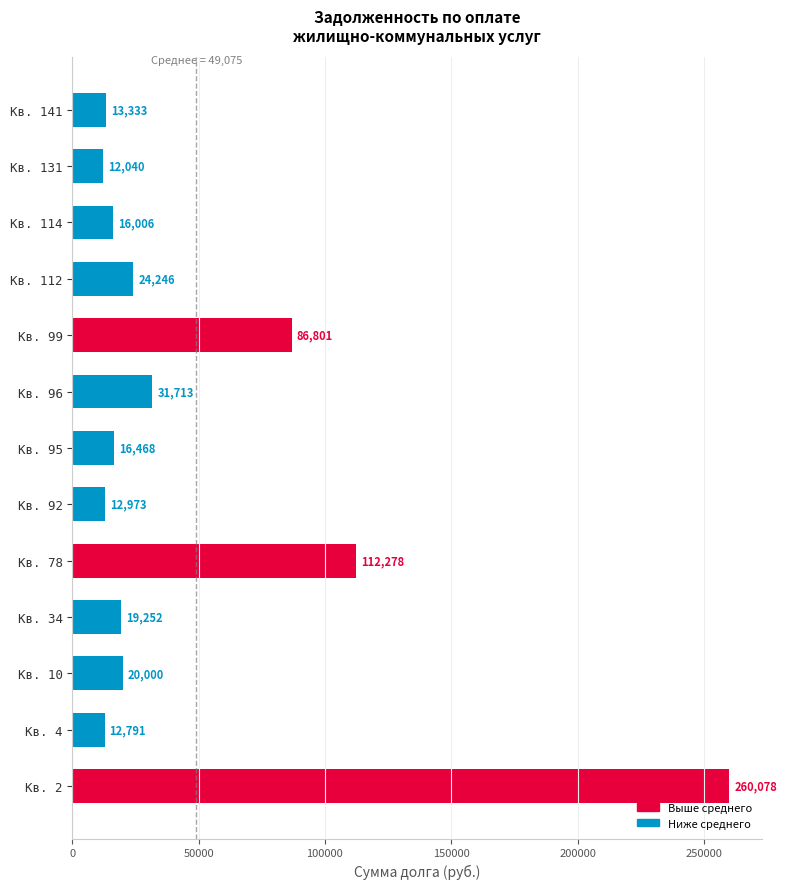

At which label is the value closest to 136059?

Кв. 78